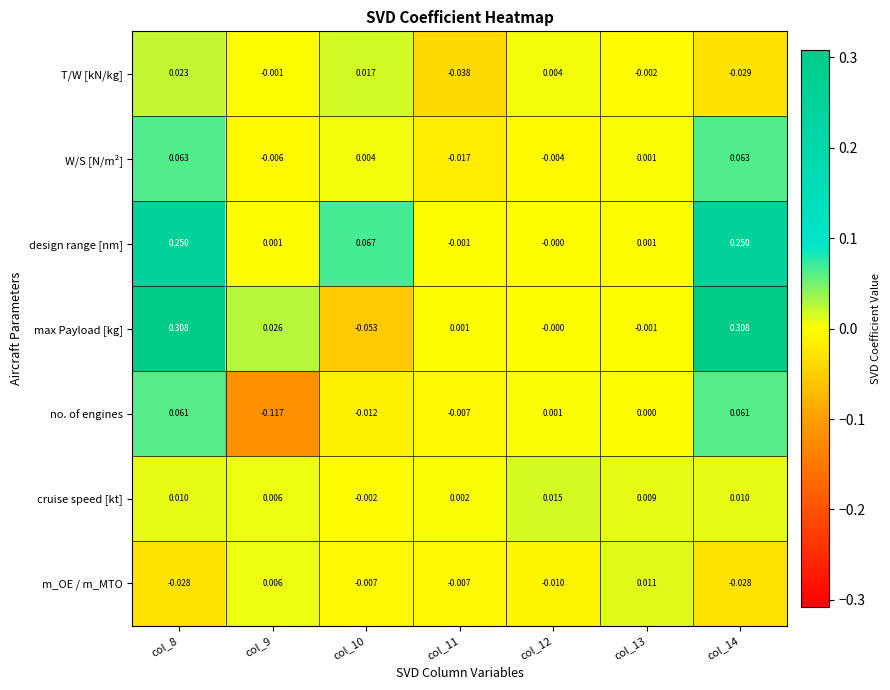

Which series has the largest range (max minus min)?

max Payload [kg]